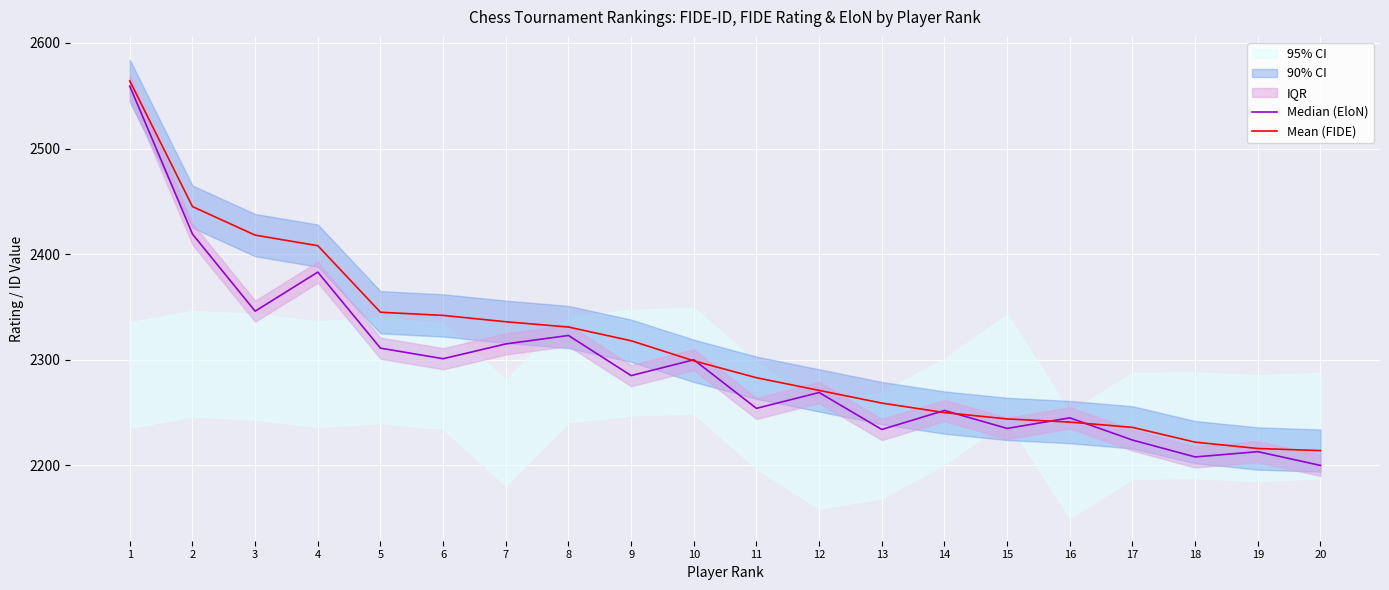

Between 4 and 11, which series saw the biggest shift?

Median (EloN)